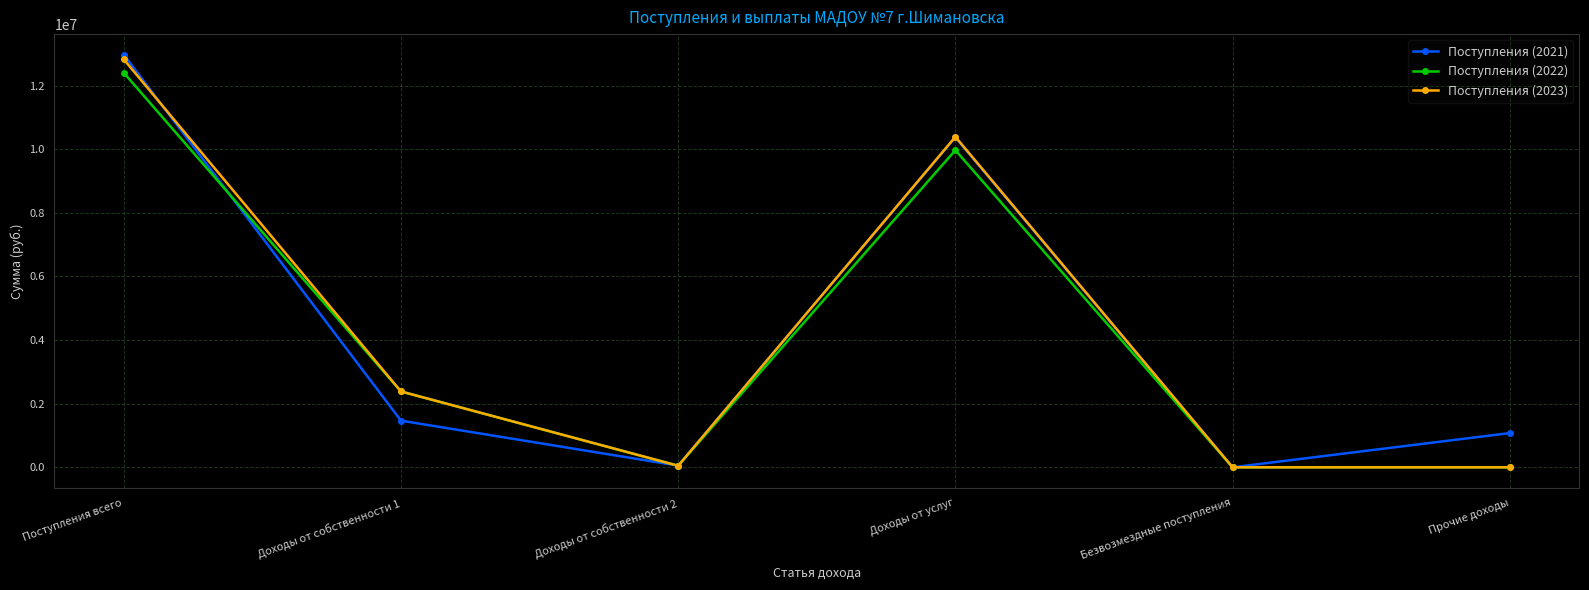

What is the approximate value of Поступления (2023) at Поступления всего?

12822332.2